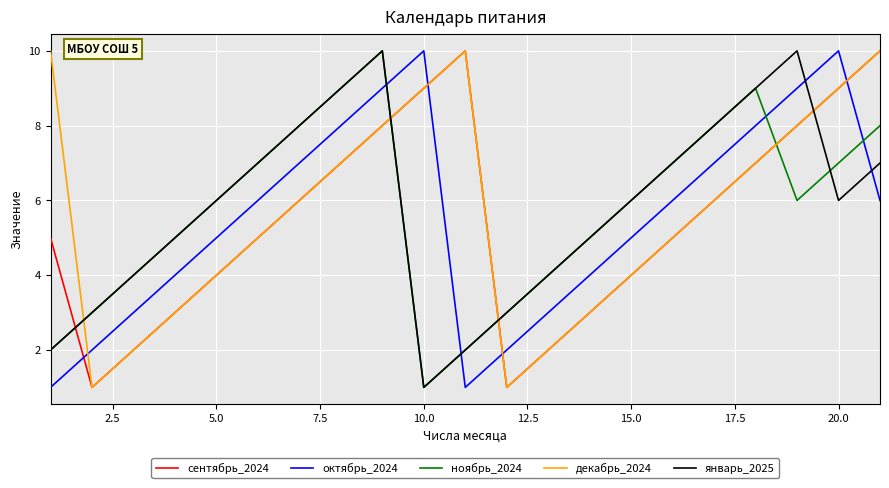

After their last crossing, which series has the higher values: октябрь_2024 or сентябрь_2024?

сентябрь_2024